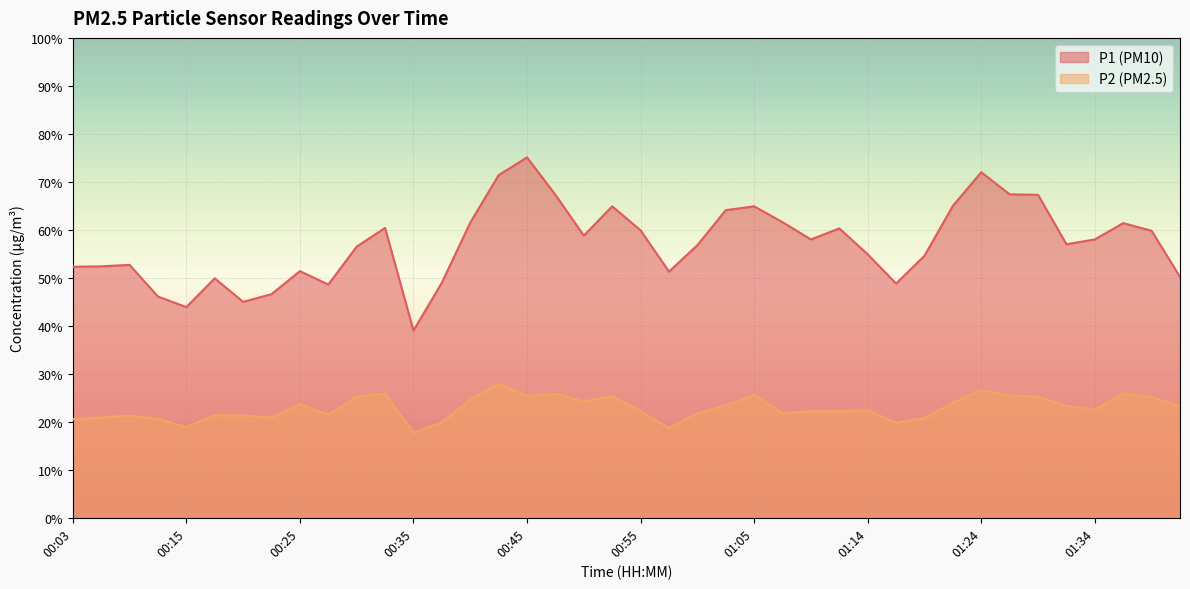

In P2, how many points are higher than both neighbors (excluding endpoints)?

11